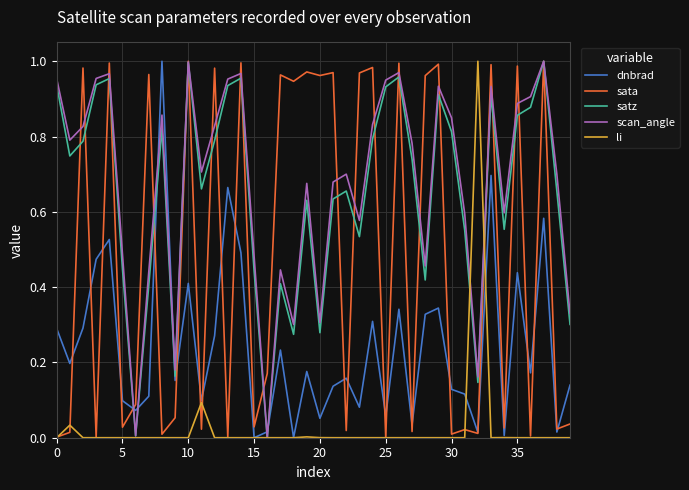

Which series ends up on top after the final intersection of satz and dnbrad?

satz